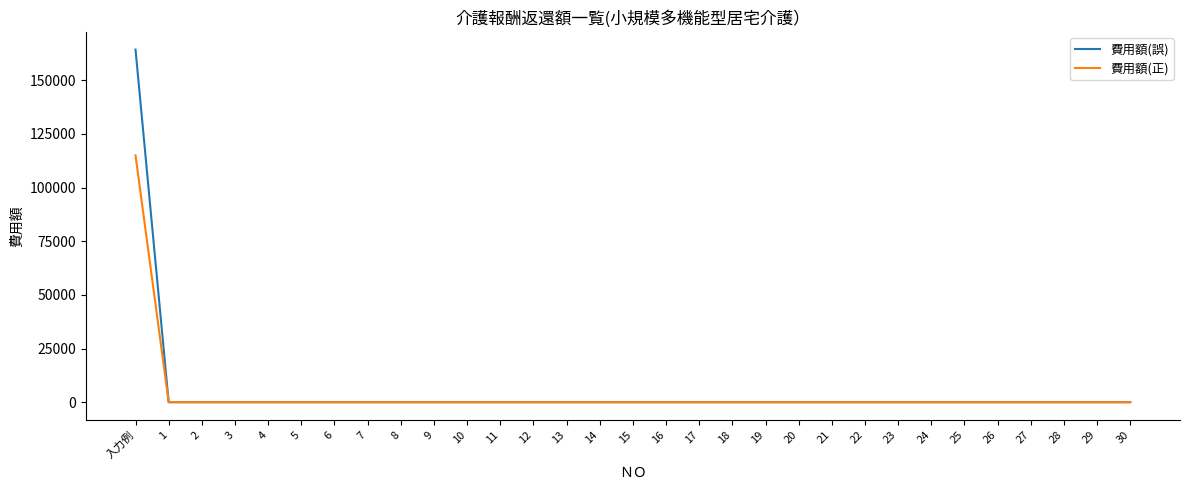

Which series has the largest total across all categories?

費用額(誤)